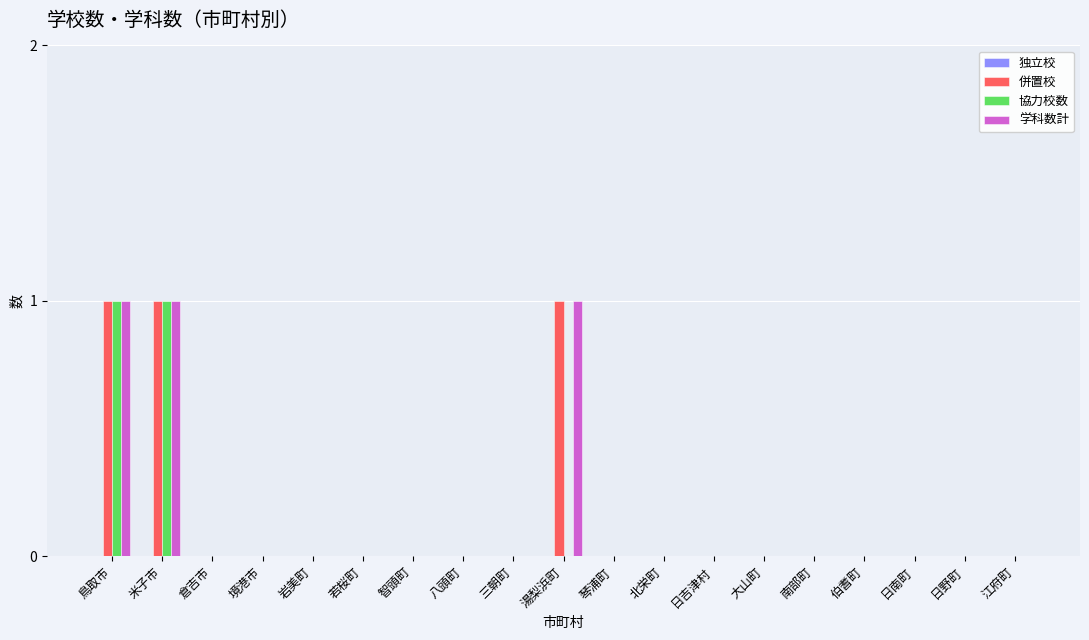

Is it true that 併置校 equals 0 at 倉吉市?

True